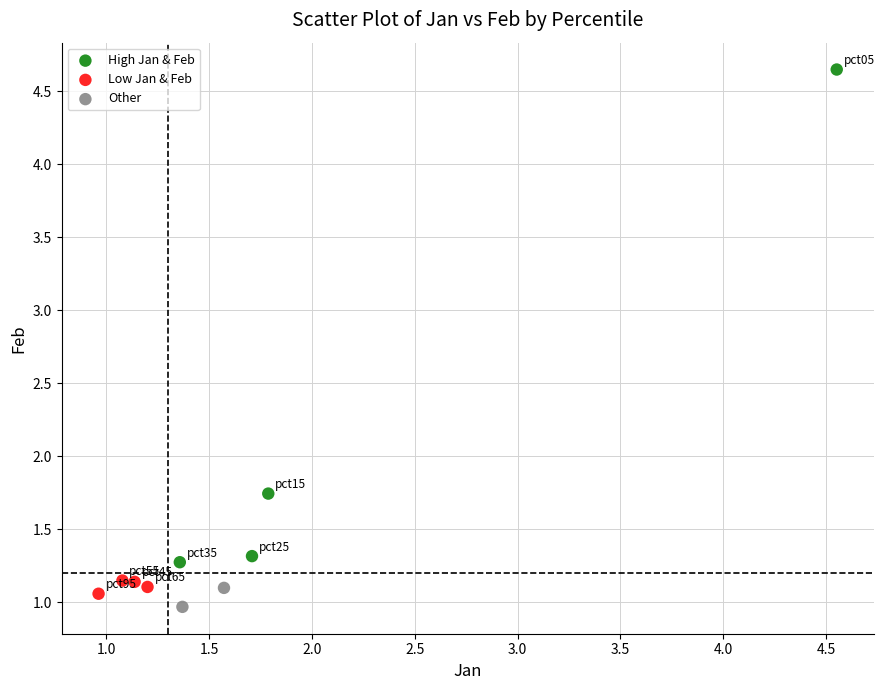

Which series reaches the minimum Y coordinate?

Other